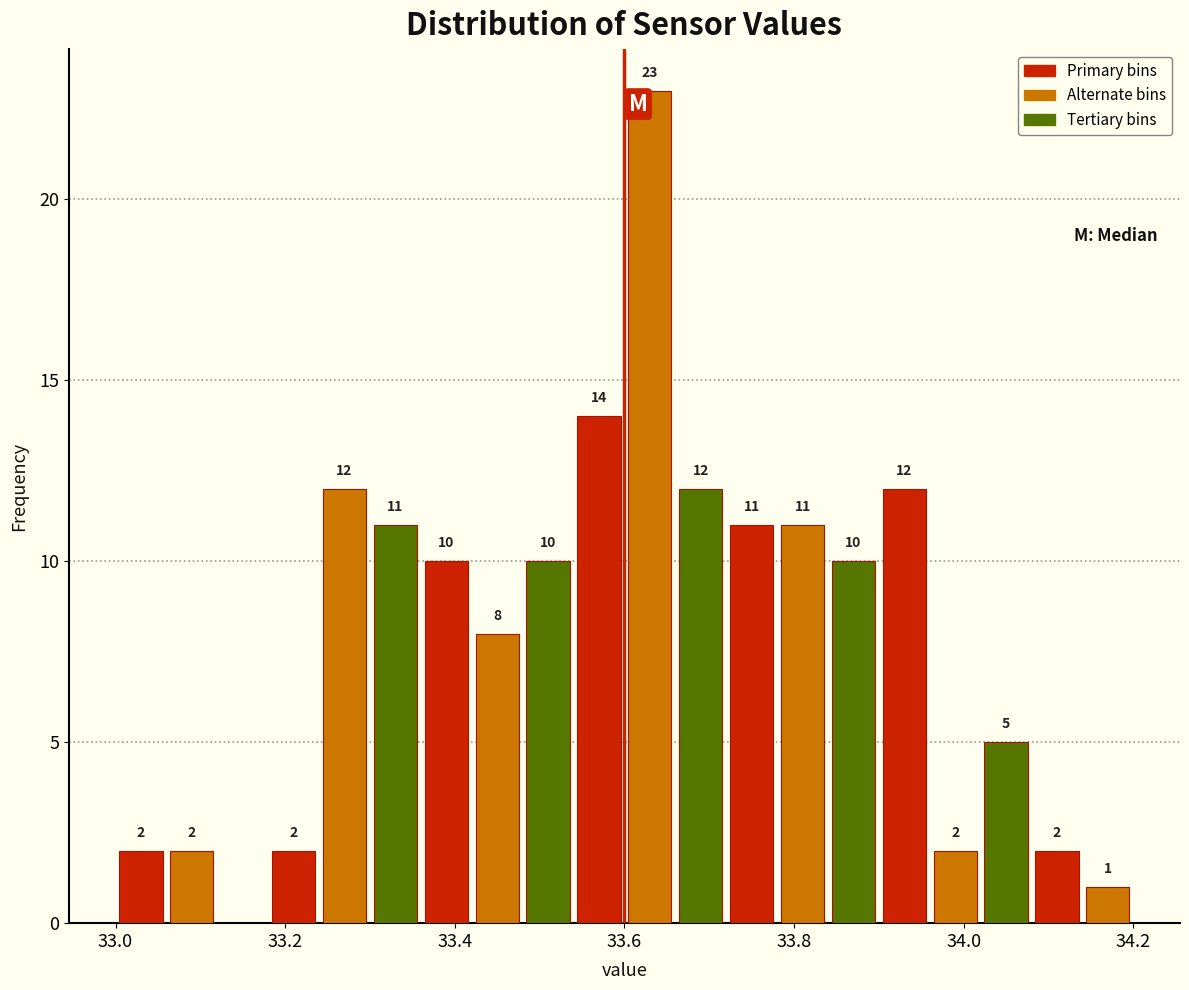

Read against the x-axis, roughly where is the centre of the tallest bar?

33.64